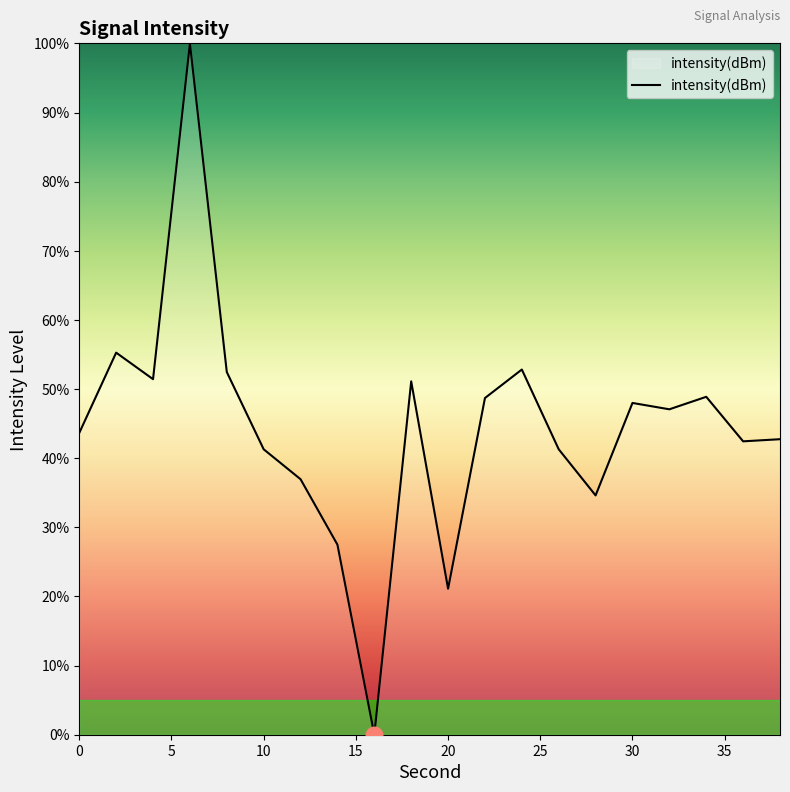

What is the maximum value shown in the chart?

100.0